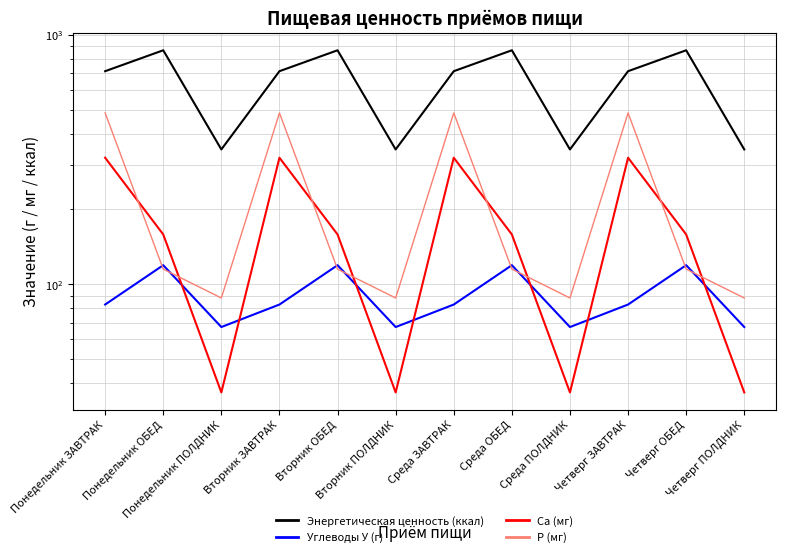

At how many categories does at least one series exceed 47?

12